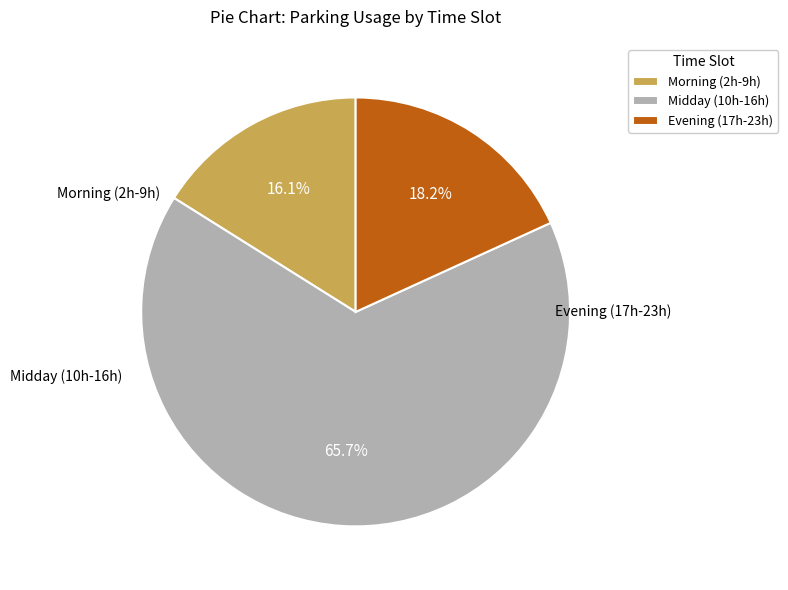

Combined, what portion of the pie is Evening (17h-23h) and Morning (2h-9h)?

34.3%